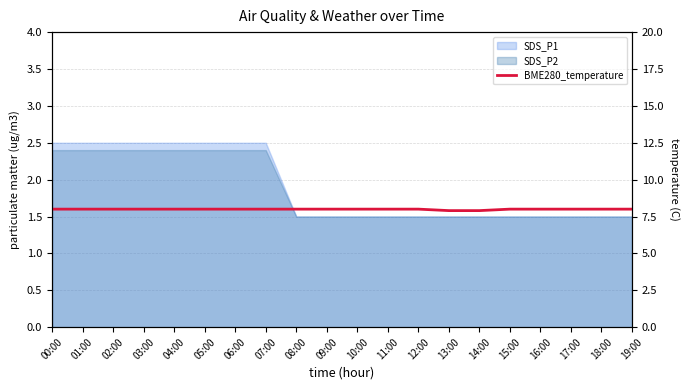

Where is the data nearest to the value 7?

13:00